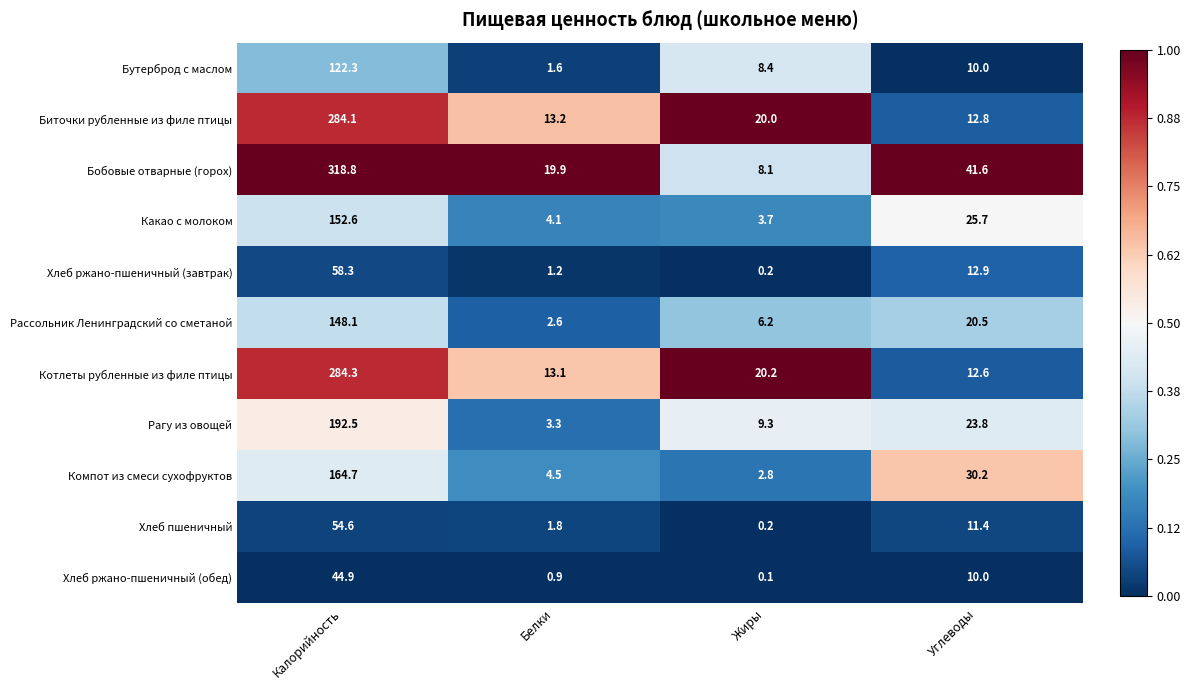

Rank the series at Калорийность from highest to lowest value.

Бобовые отварные (горох), Котлеты рубленные из филе птицы, Биточки рубленные из филе птицы, Рагу из овощей, Компот из смеси сухофруктов, Какао с молоком, Рассольник Ленинградский со сметаной, Бутерброд с маслом, Хлеб ржано-пшеничный (завтрак), Хлеб пшеничный, Хлеб ржано-пшеничный (обед)